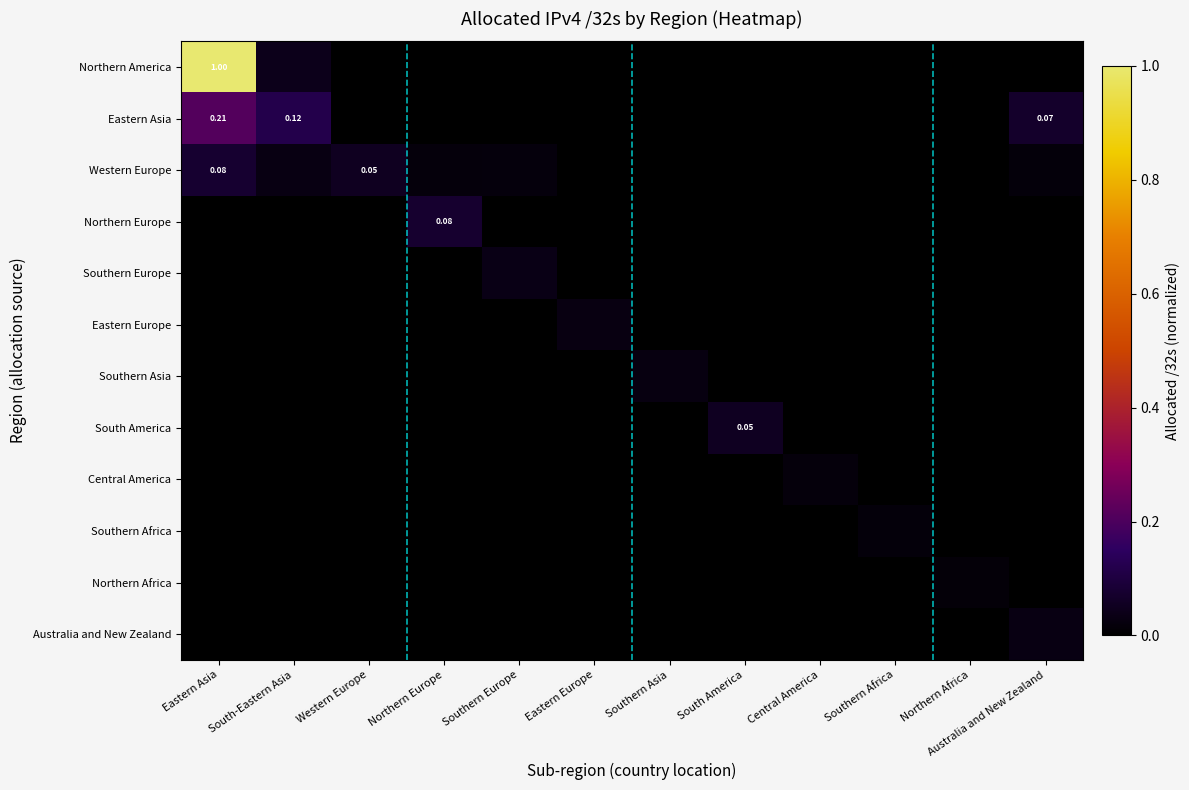

Rank the series by their maximum value, from lowest to highest.

Northern Africa, Southern Africa, Central America, Southern Asia, Eastern Europe, Australia and New Zealand, Southern Europe, South America, Northern Europe, Western Europe, Eastern Asia, Northern America